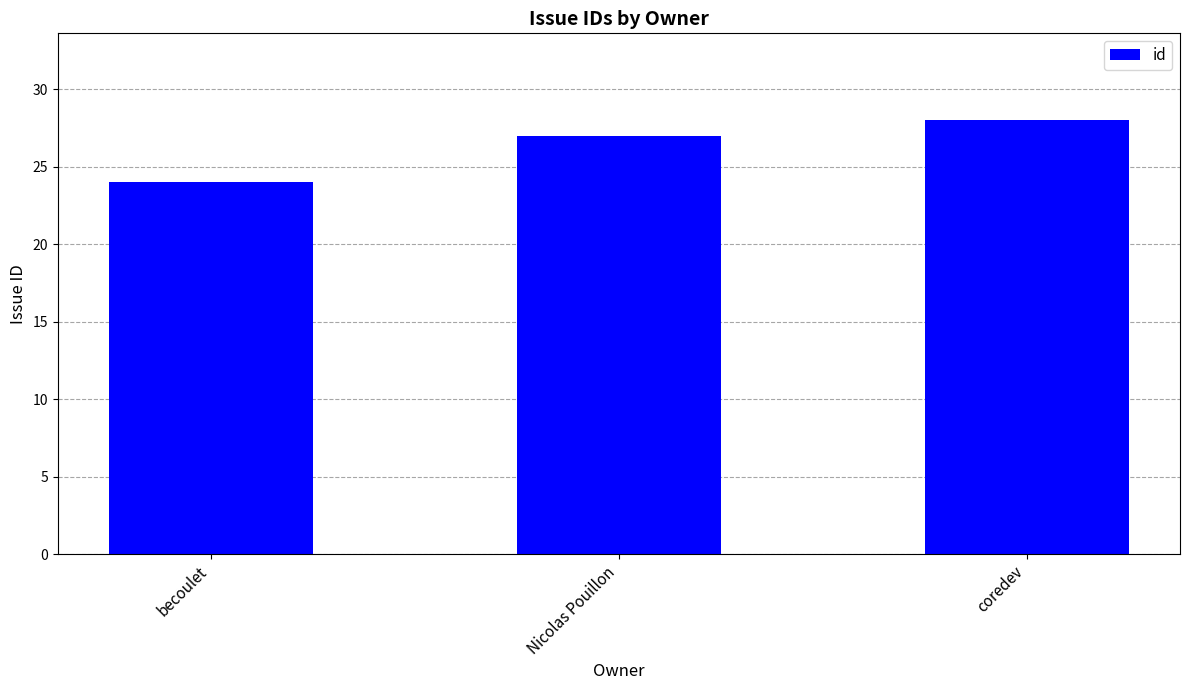

What is the value of the 1st bar from the left?

24